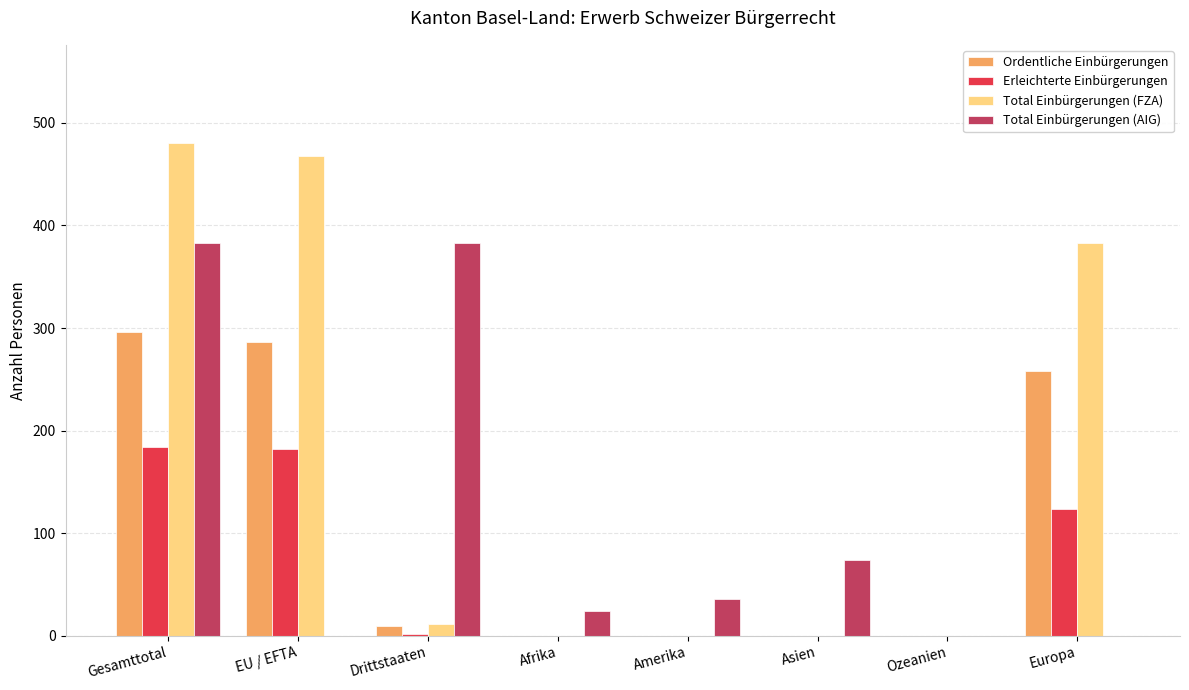

Is the value of Total Einbürgerungen (FZA) at Europa greater than the value of Erleichterte Einbürgerungen at Drittstaaten?

Yes